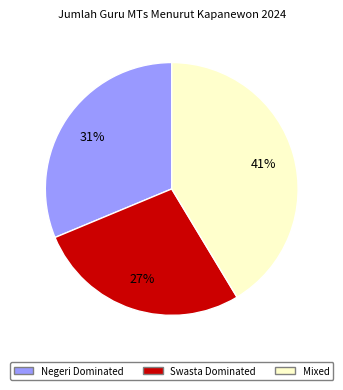

To the nearest percent, what is the difference between the largest and smallest slice percentages?

14%